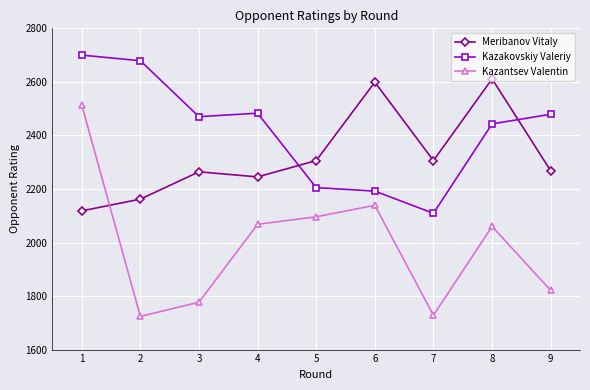

How many interior local peaks does the Kazantsev Valentin series have?

2